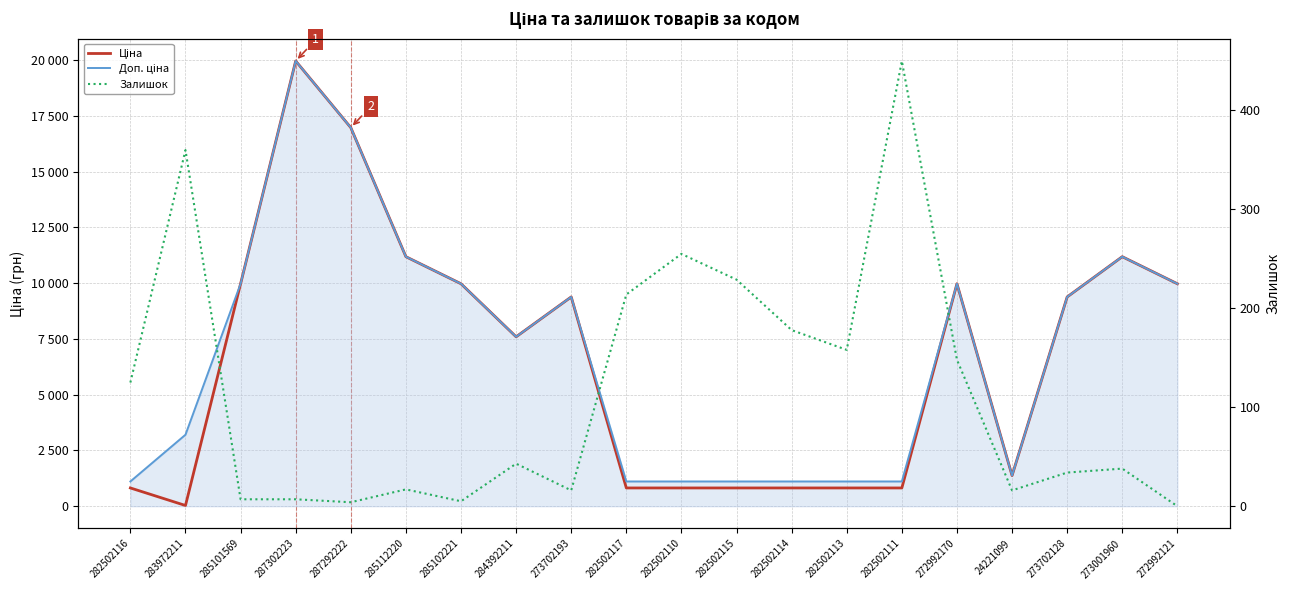

What is the minimum value for Доп. ціна?

1109.2